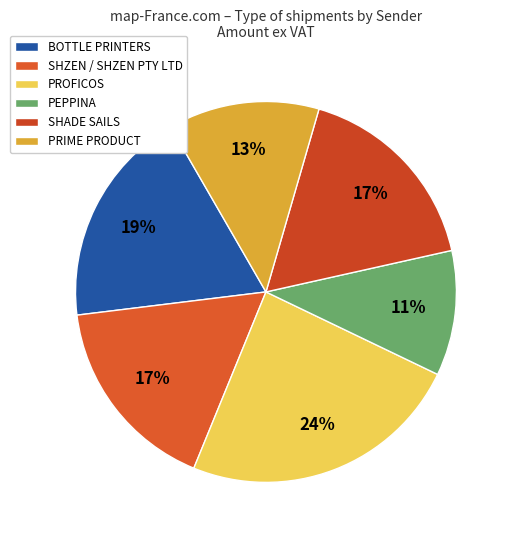

Count the number of slices in the pie.

6